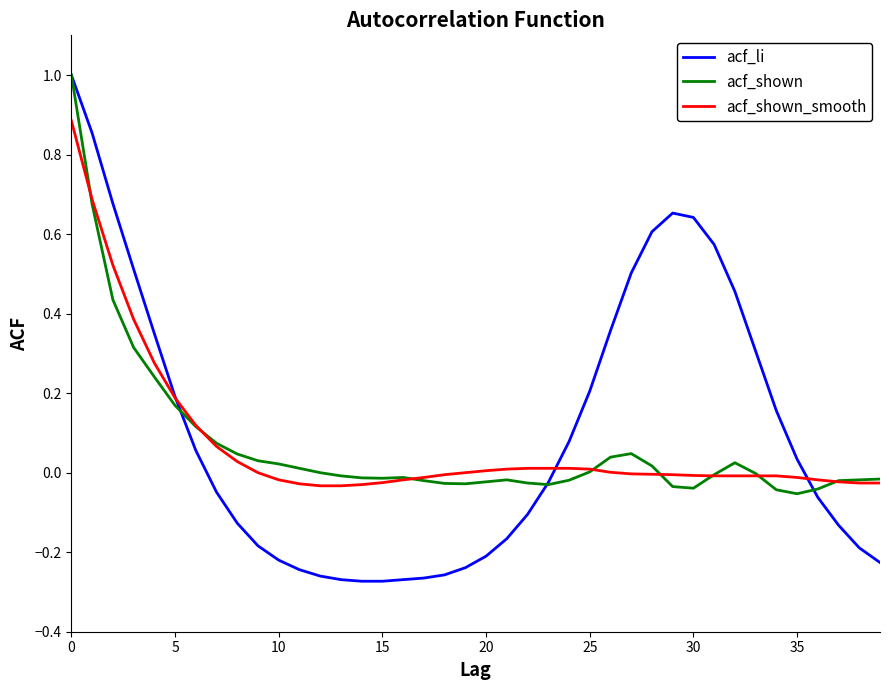

What is the highest value of the acf_li series?

1.0